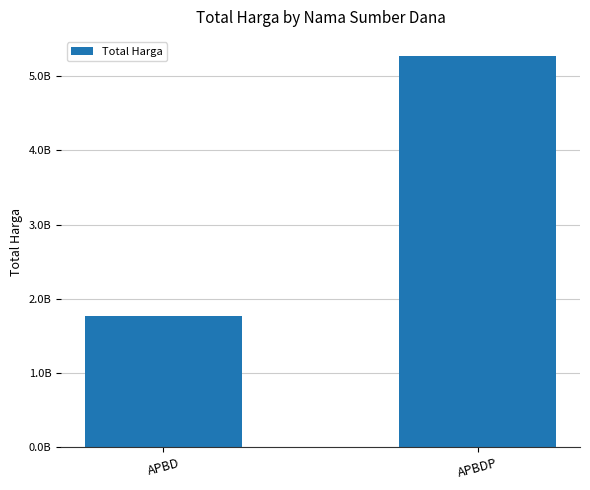

The chart shows a value of 1769206245 at APBD. True or false?

True